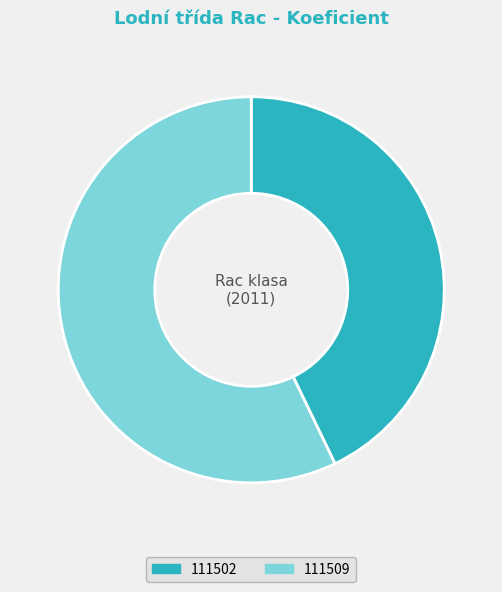

Which slice is the smallest?

111502